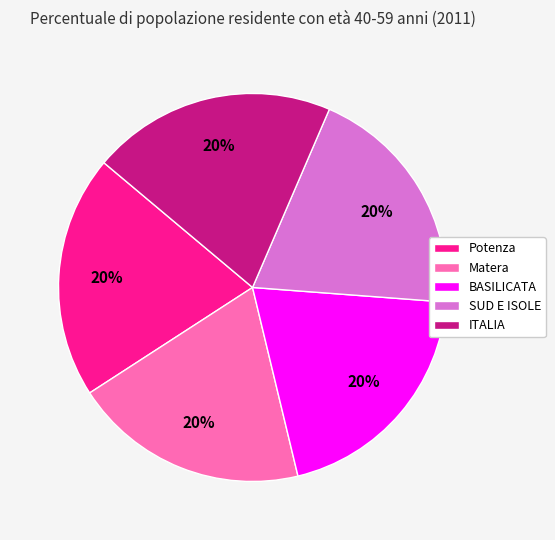

Is it true that Potenza is 31% of the pie?

False